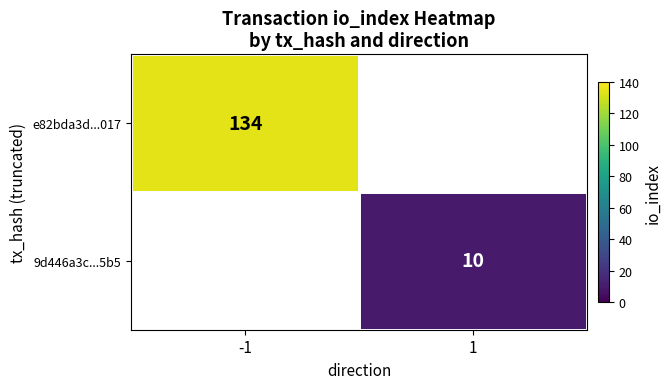

The 9d446a3c...5b5 series shows 2 at 1. True or false?

False